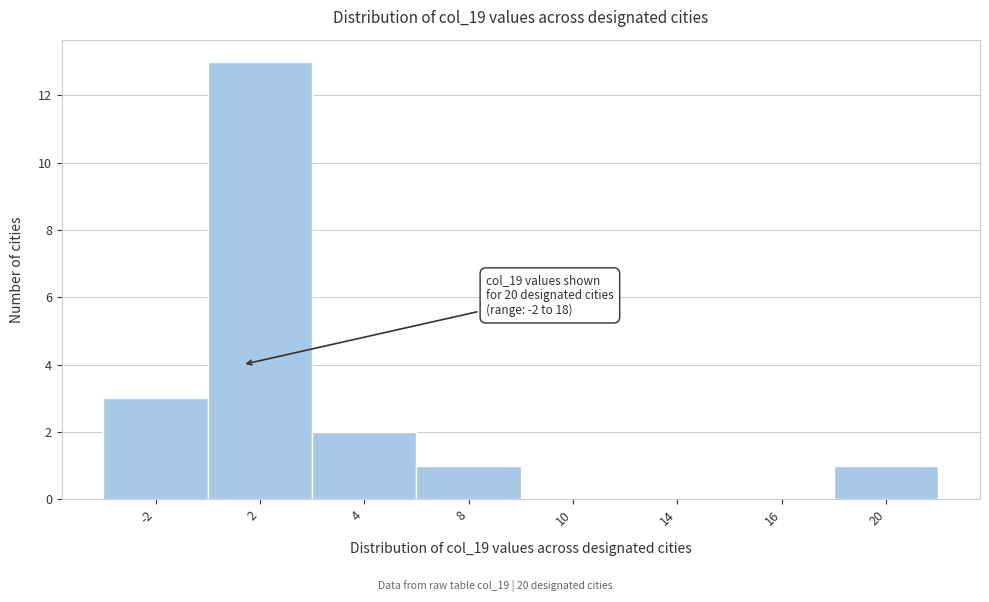

Reading right to left, what are all the values shown in this chart?

20=1	16=0	14=0	10=0	8=1	4=2	2=13	-2=3